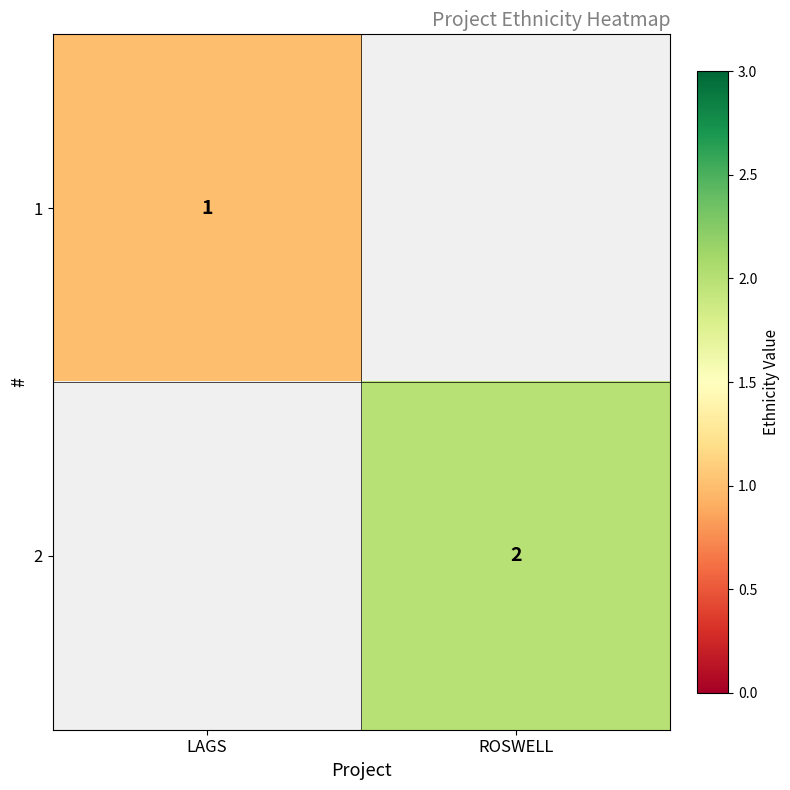

Is the value of 1 at LAGS greater than the value of 2 at ROSWELL?

No